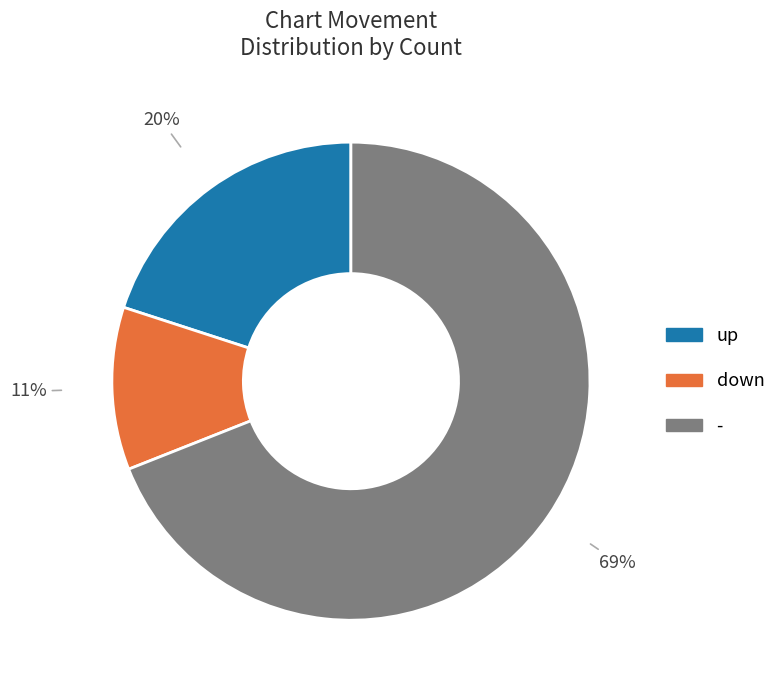

The down slice represents 4% of the pie. True or false?

False